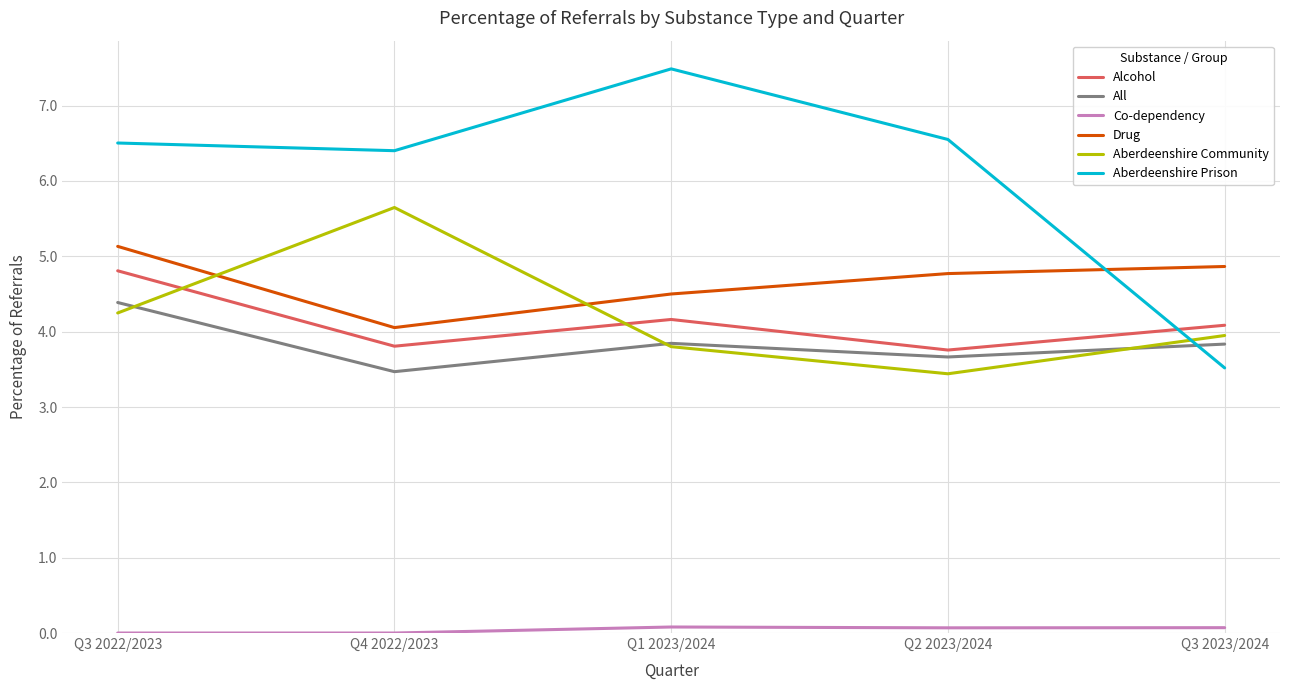

What is the maximum value for Alcohol?

4.8